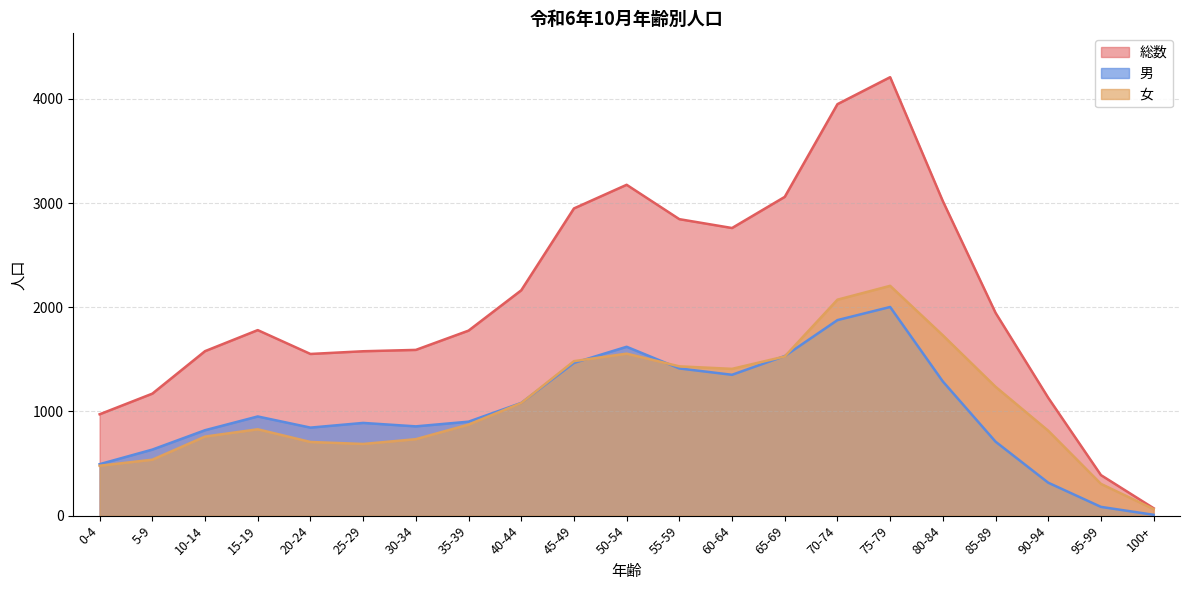

Reading left to right, transcribe all the data shown in this chart.

男: 0-4=494	5-9=634	10-14=820	15-19=952	20-24=845	25-29=890	30-34=857	35-39=902	40-44=1082	45-49=1466	50-54=1621	55-59=1413	60-64=1352	65-69=1532	70-74=1877	75-79=2003	80-84=1288	85-89=710	90-94=316	95-99=84	100+=8
女: 0-4=479	5-9=537	10-14=759	15-19=829	20-24=707	25-29=688	30-34=734	35-39=874	40-44=1081	45-49=1483	50-54=1555	55-59=1433	60-64=1409	65-69=1528	70-74=2073	75-79=2206	80-84=1731	85-89=1237	90-94=815	95-99=305	100+=63
総数: 0-4=973	5-9=1171	10-14=1579	15-19=1781	20-24=1552	25-29=1578	30-34=1591	35-39=1776	40-44=2163	45-49=2949	50-54=3176	55-59=2846	60-64=2761	65-69=3060	70-74=3950	75-79=4209	80-84=3019	85-89=1947	90-94=1131	95-99=389	100+=71